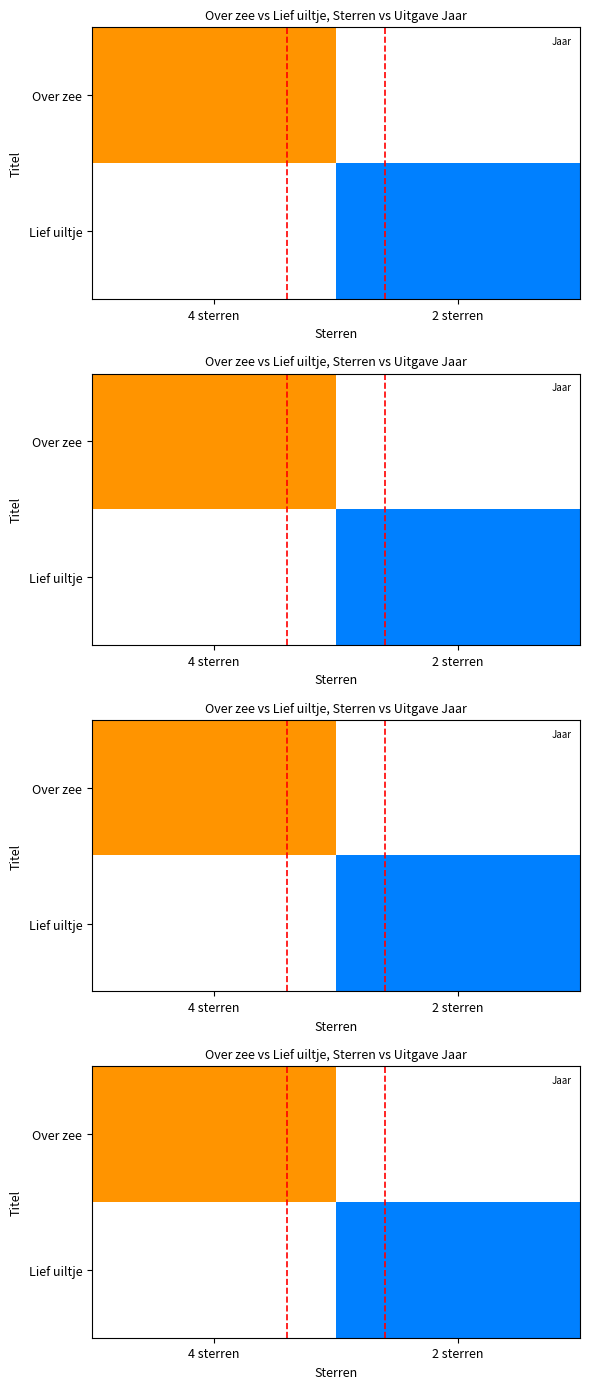

List the series in order of their peak value, lowest first.

Over zee, Lief uiltje